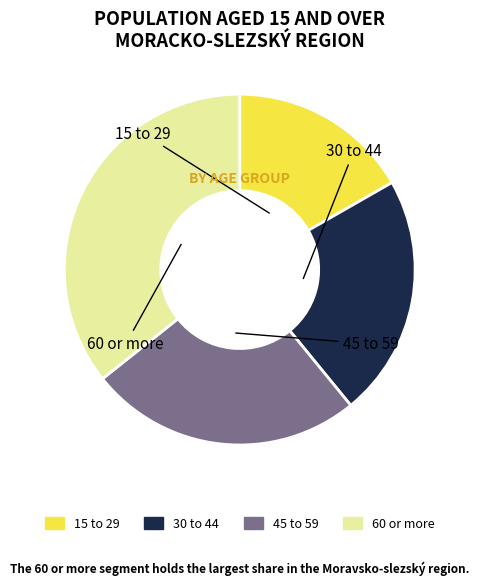

To the nearest percent, what is the difference between the 60 or more and 15 to 29 slice percentages?

19%